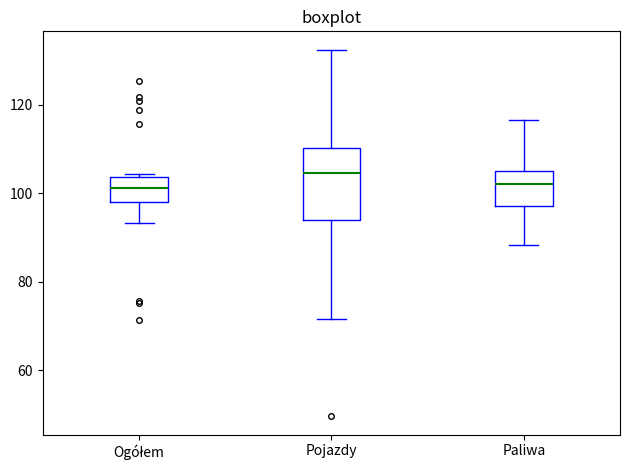

Which box has the highest median line?

Pojazdy